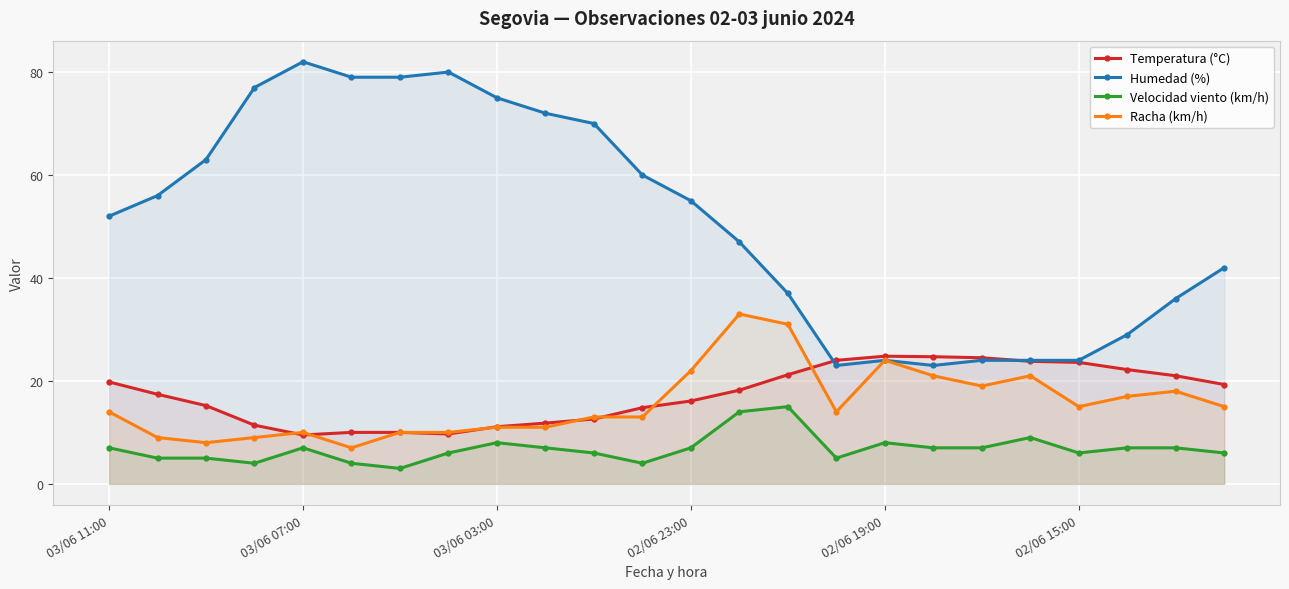

List the series in order of their peak value, highest first.

Humedad (%), Racha (km/h), Temperatura (°C), Velocidad viento (km/h)